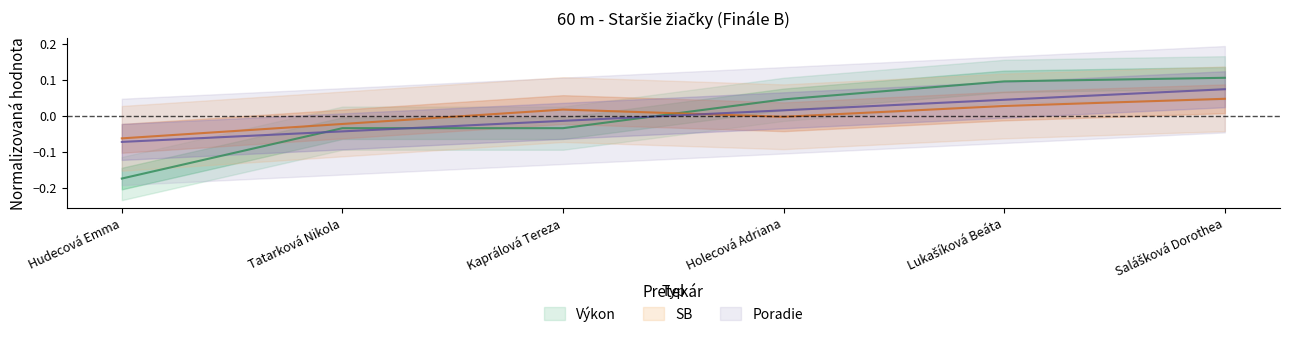

List the series in order of their overall mean, highest first.

SB, Výkon, Poradie